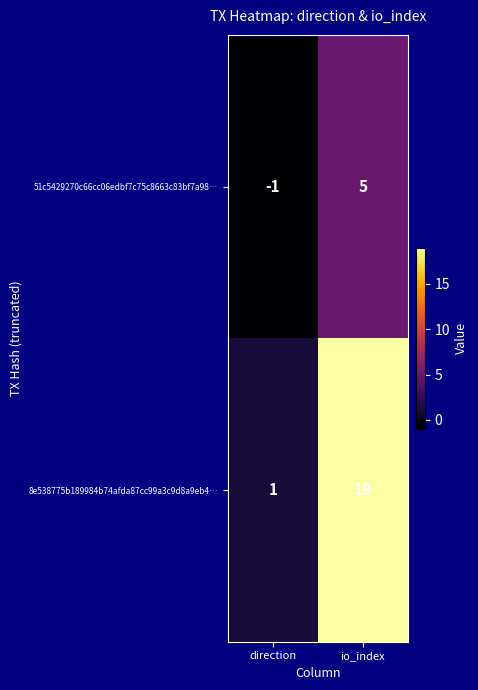

What is the minimum value shown in the chart?

-1